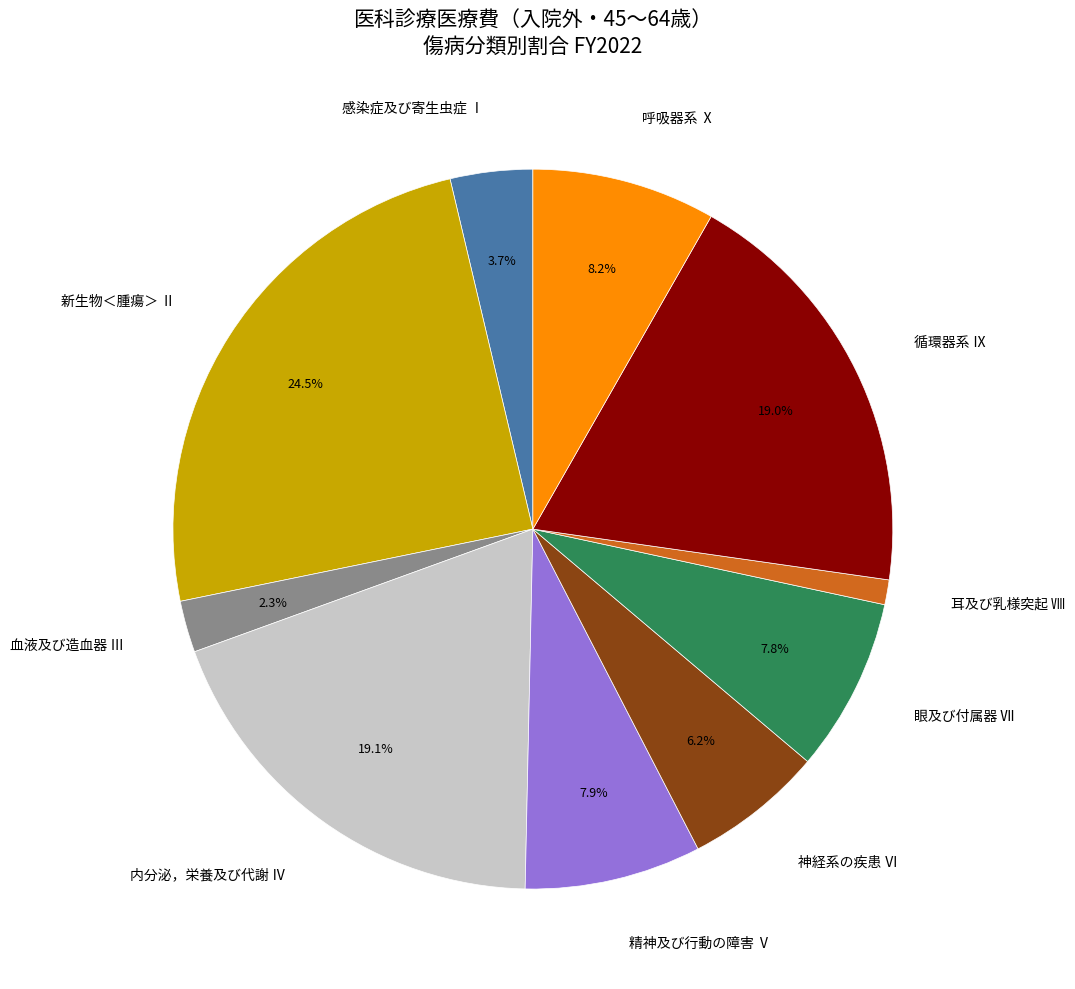

Which slice is the smallest?

耳及び乳様突起 Ⅷ